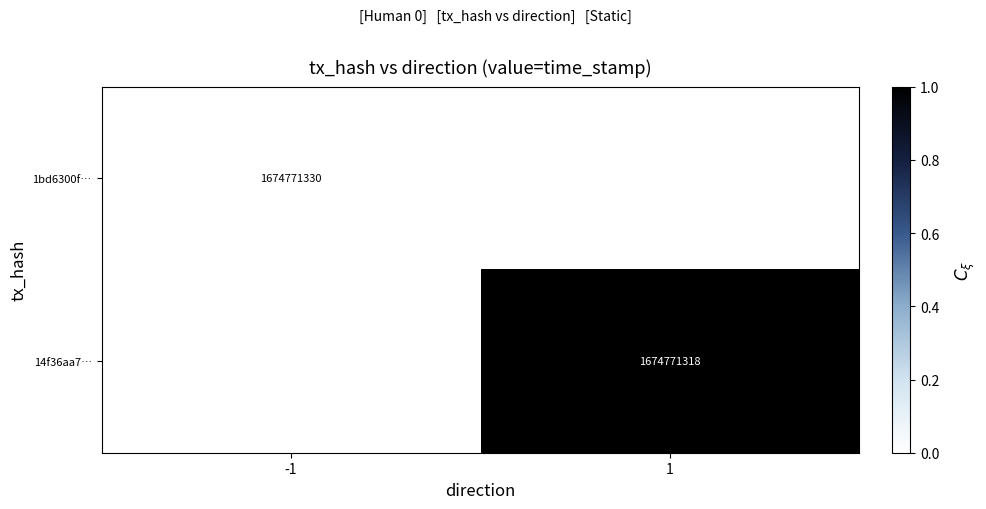

Is the value of 14f36aa7… at 1 greater than the value of 1bd6300f… at -1?

No